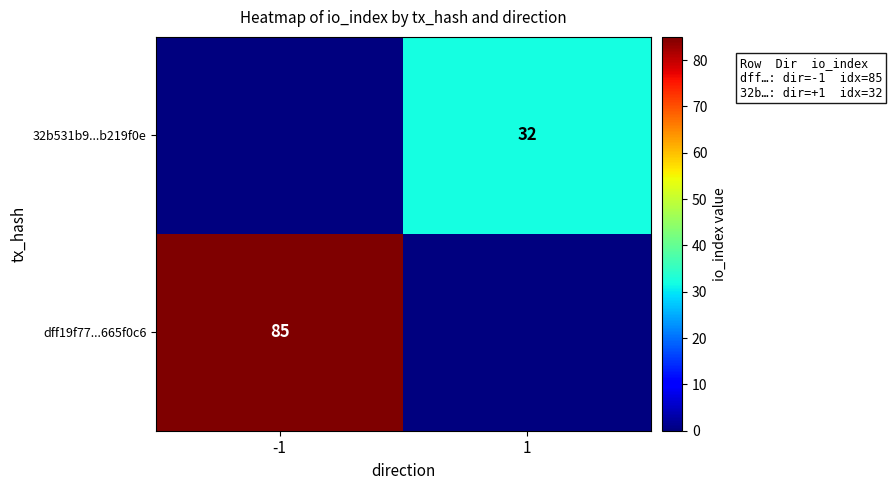

Is it true that dff19f77...665f0c6 equals 85 at -1?

True